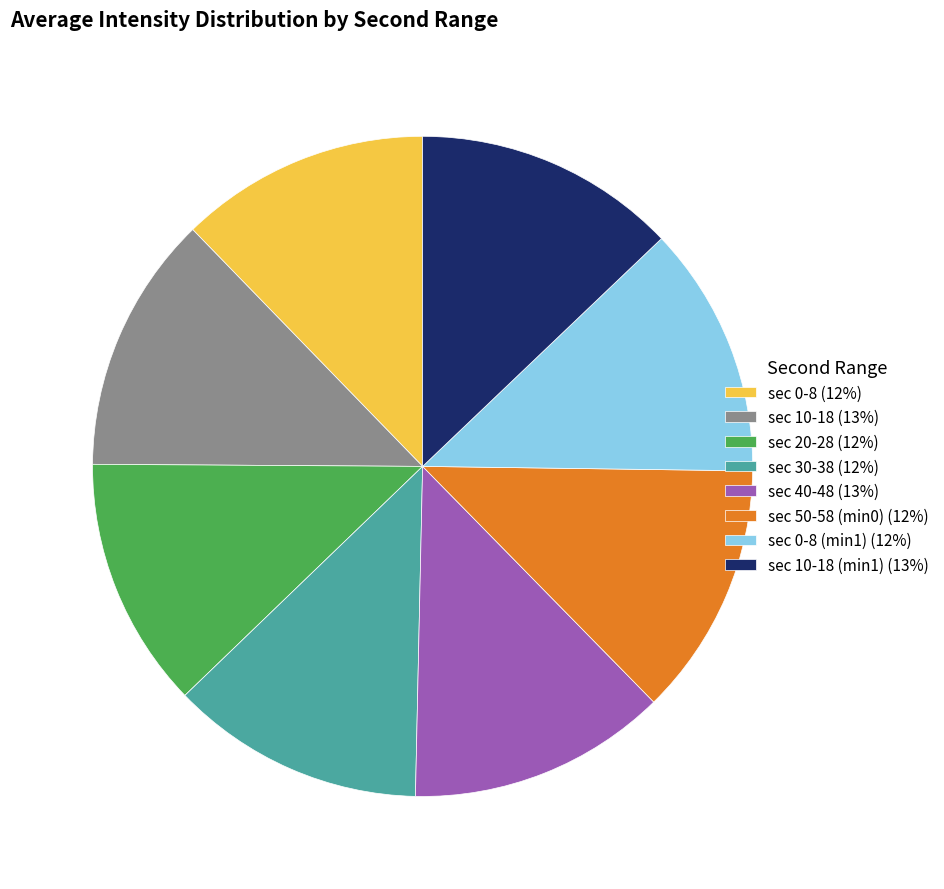

Is sec 0-8 (12%) the majority of the pie?

No